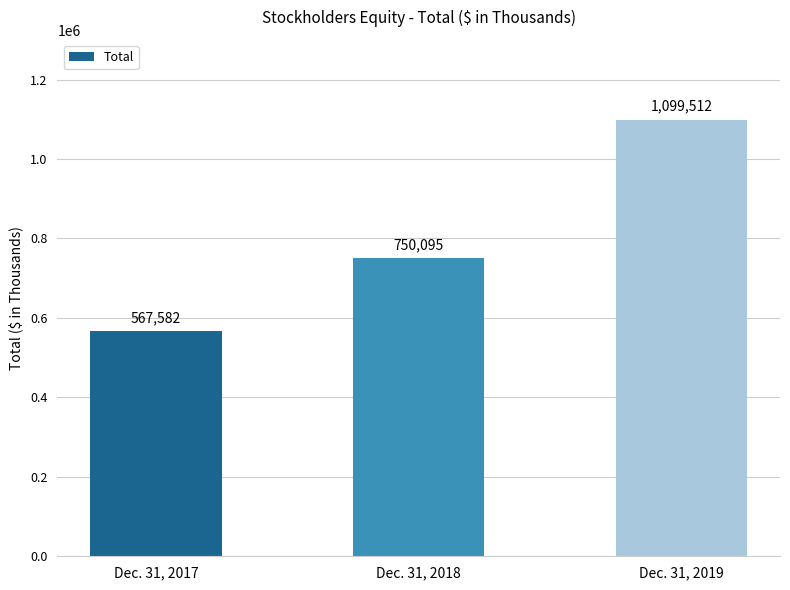

True or false: the data shows 1274001 at Dec. 31, 2018.

False